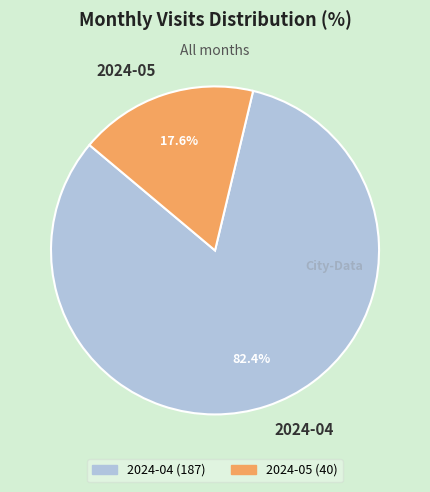

What percentage is the 2024-04 slice, to the nearest percent?

82%